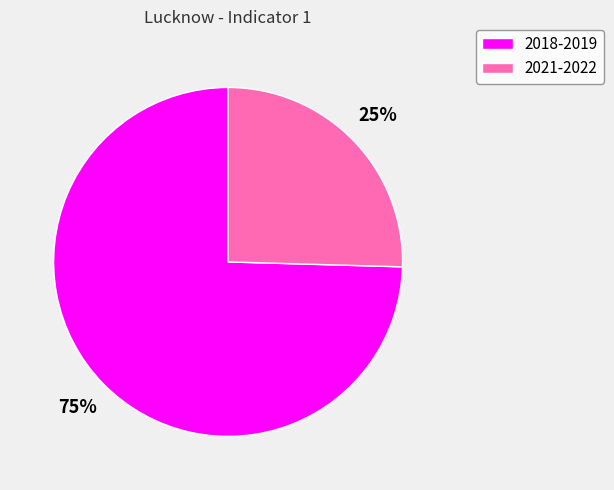

Combined, do 2018-2019 and 2021-2022 account for over 50%?

Yes